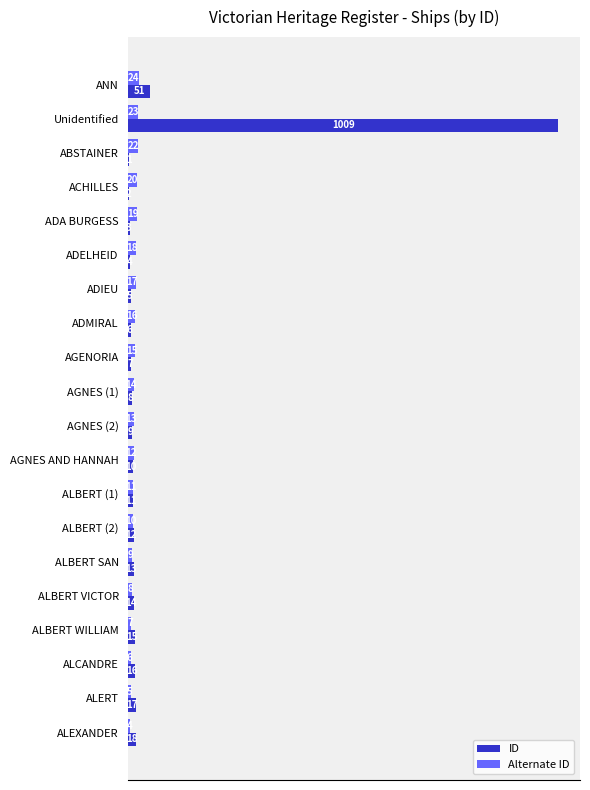

Which series has the largest total across all categories?

ID